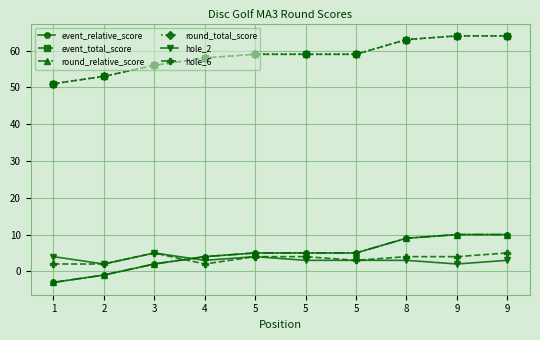

What is the approximate value of event_total_score at 5, to the nearest 10?

60